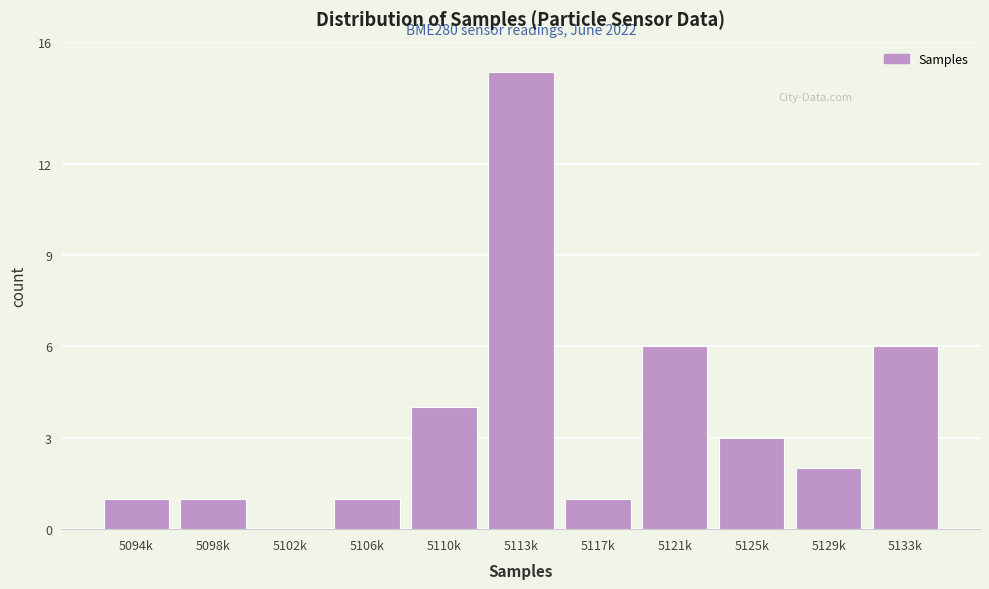

Reading right to left, what are all the values shown in this chart?

5133k=6	5129k=2	5125k=3	5121k=6	5117k=1	5113k=15	5110k=4	5106k=1	5102k=0	5098k=1	5094k=1